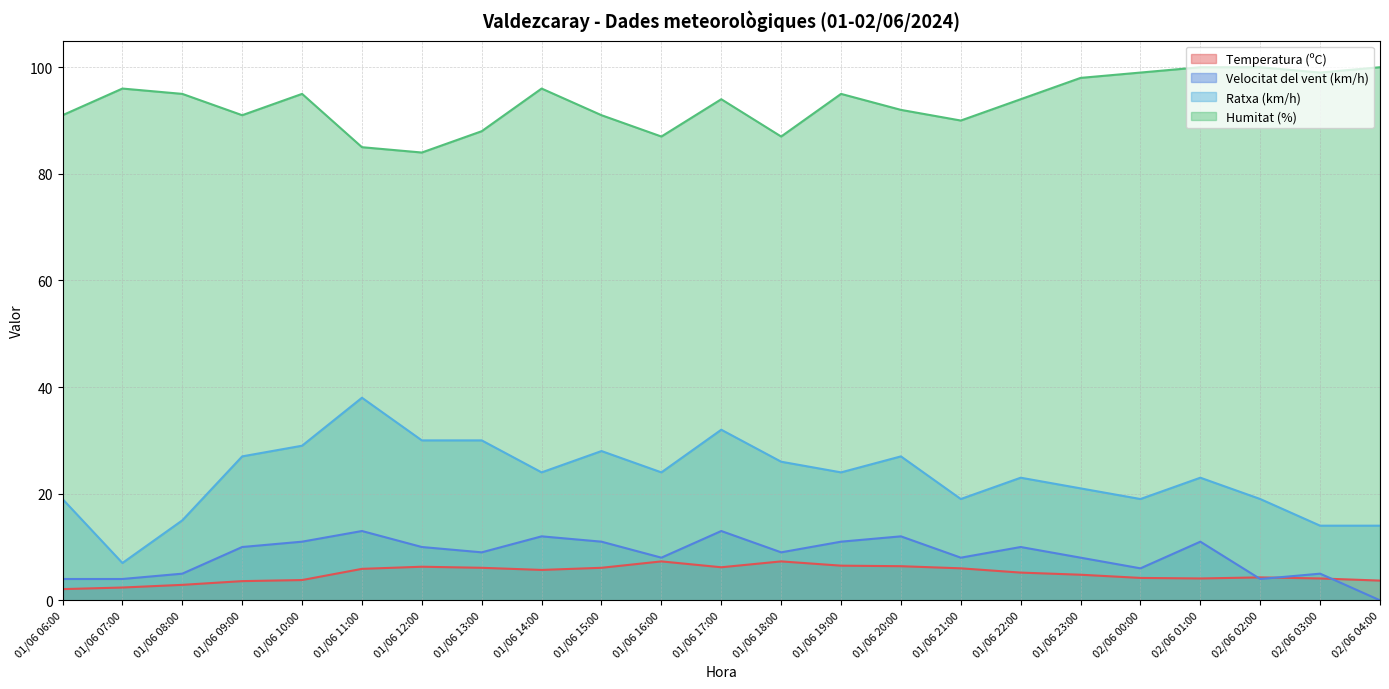

What is the sum of the Ratxa (km/h) values at 02/06 00:00 and 02/06 01:00?

42.0